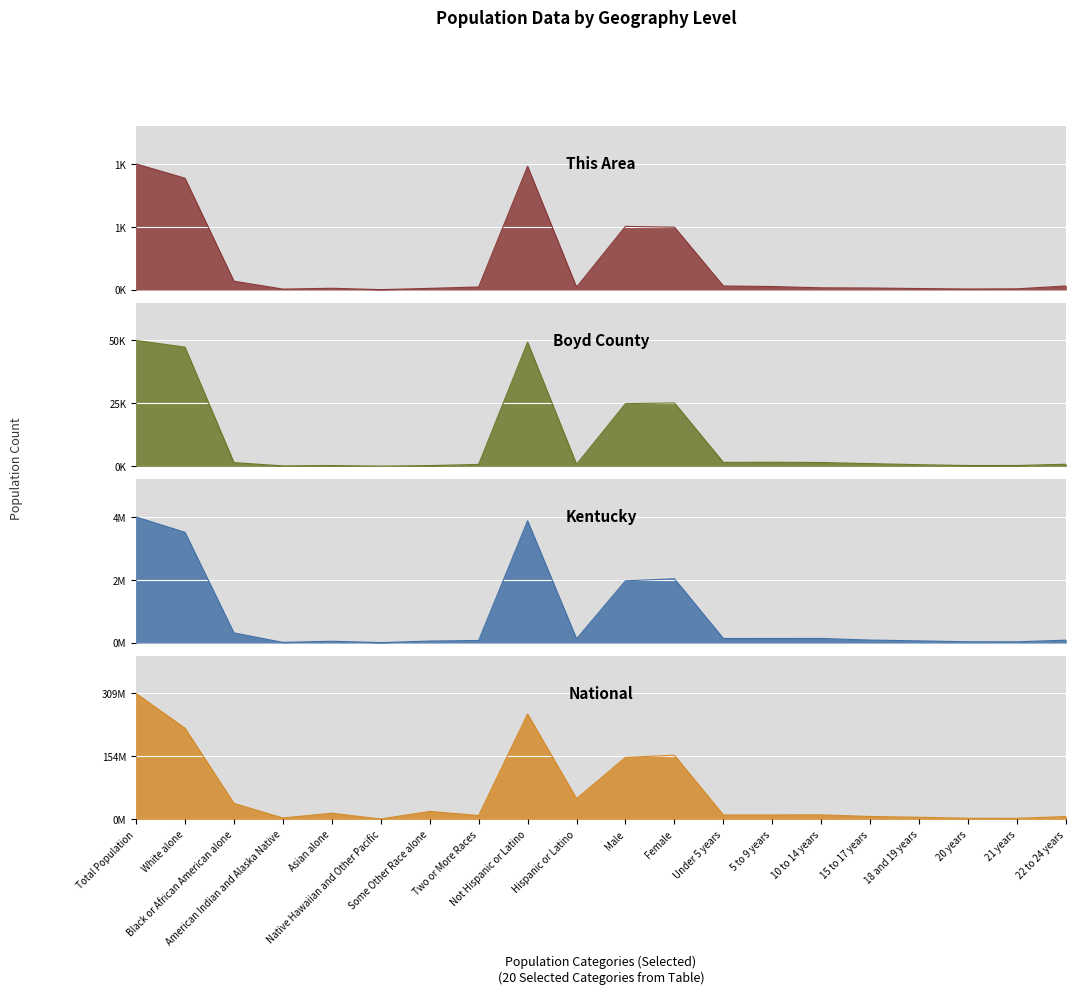

What is the value of the National point at the 15th from the left?

10579862